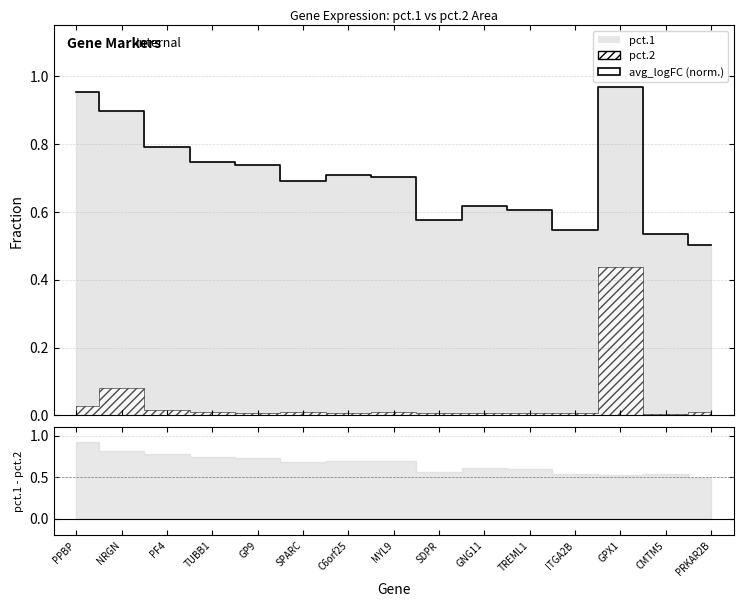

What is the label of the 9th point from the left?

SDPR